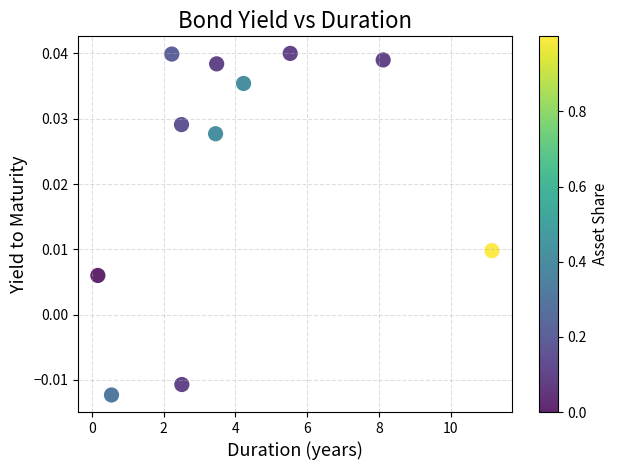

What is the average X value?

4.0